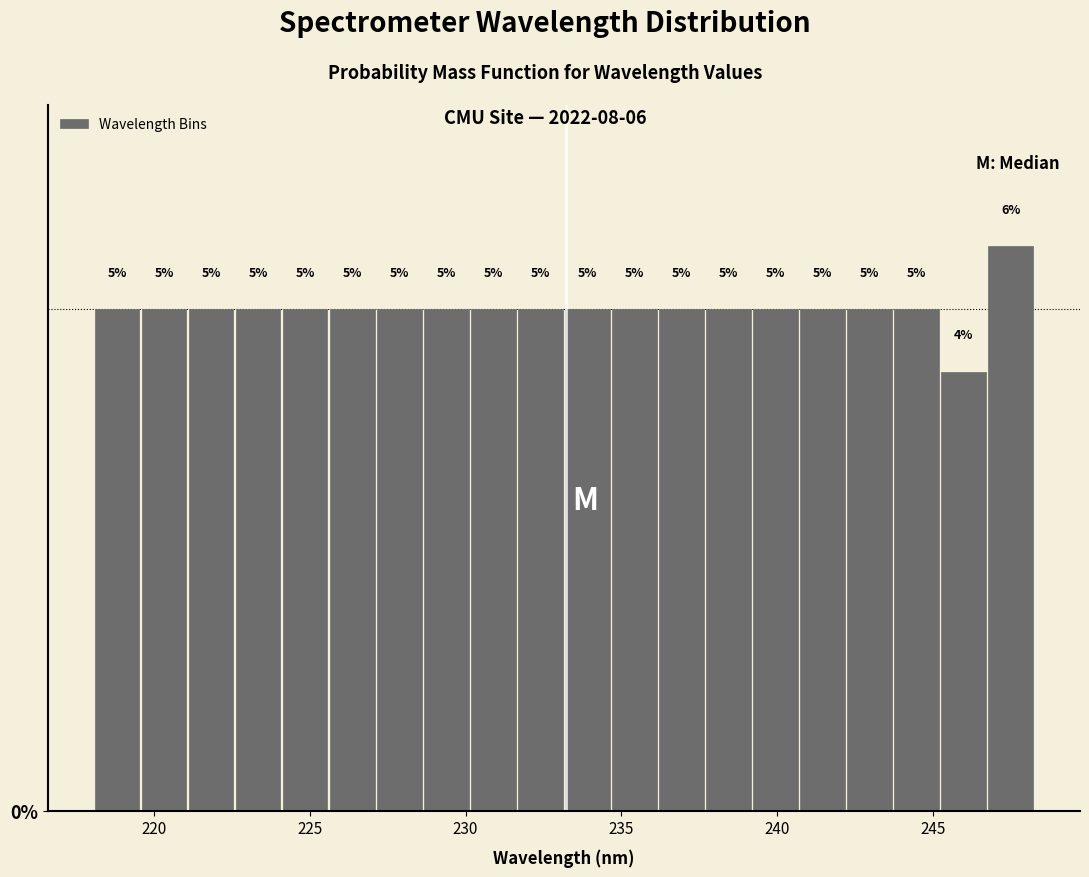

Around what value on the x-axis is the tallest bar? Give the approximate position of its centre, as read against the axis.

247.5